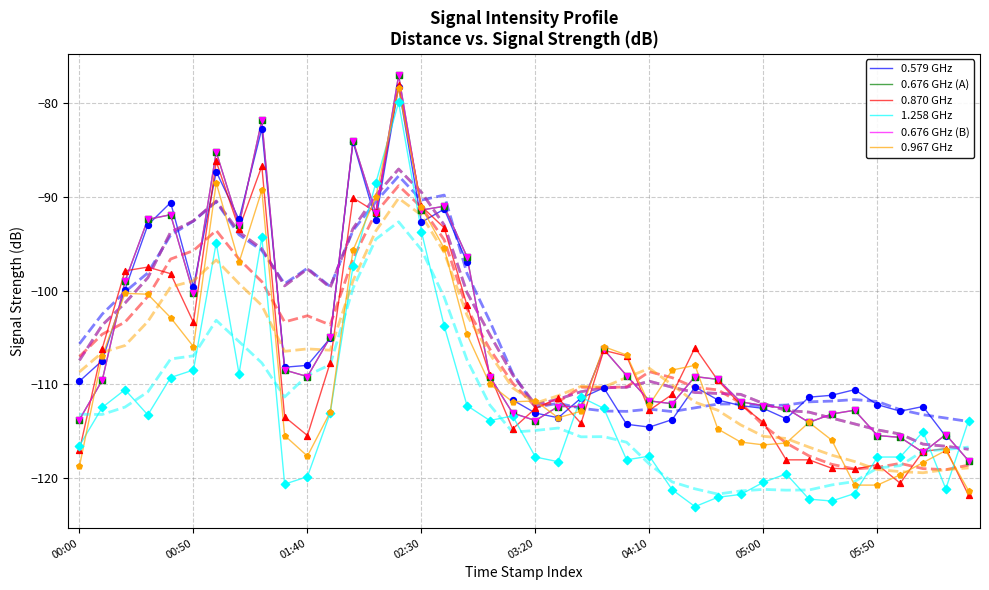

What are all the series names shown in the legend?

0.579 GHz, 0.676 GHz (A), 0.870 GHz, 1.258 GHz, 0.676 GHz (B), 0.967 GHz